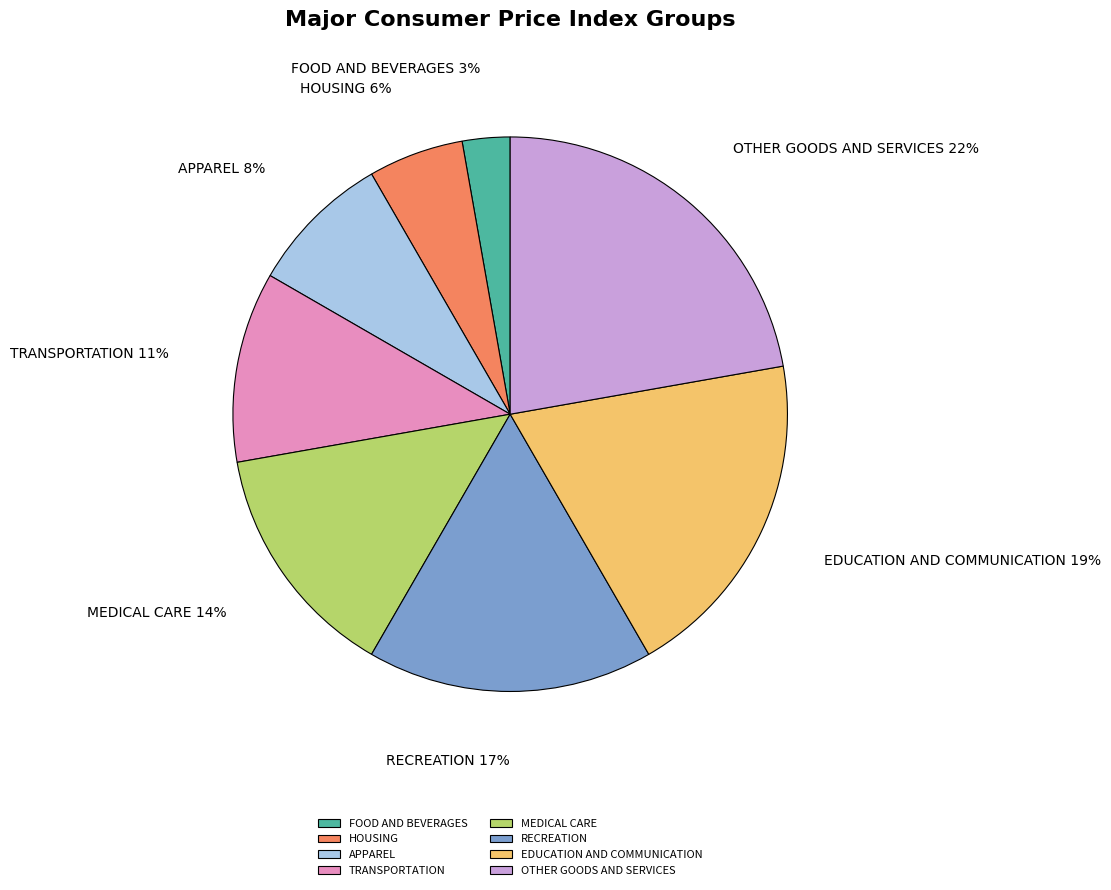

What percentage is the FOOD AND BEVERAGES slice, to the nearest percent?

3%